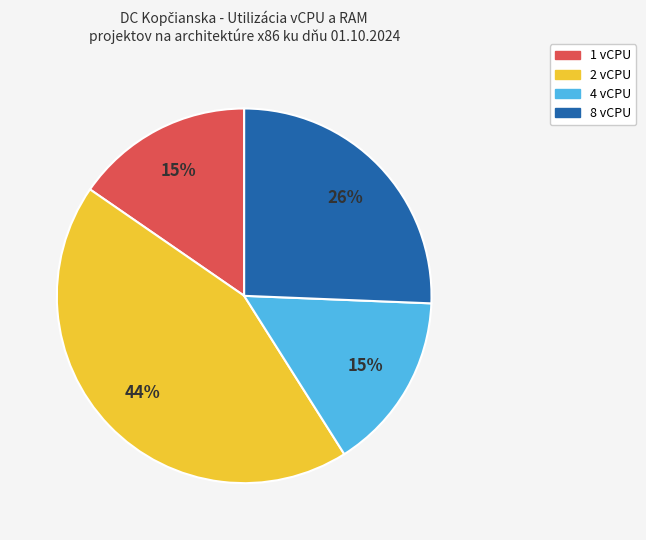

The 1 vCPU slice represents 25% of the pie. True or false?

False